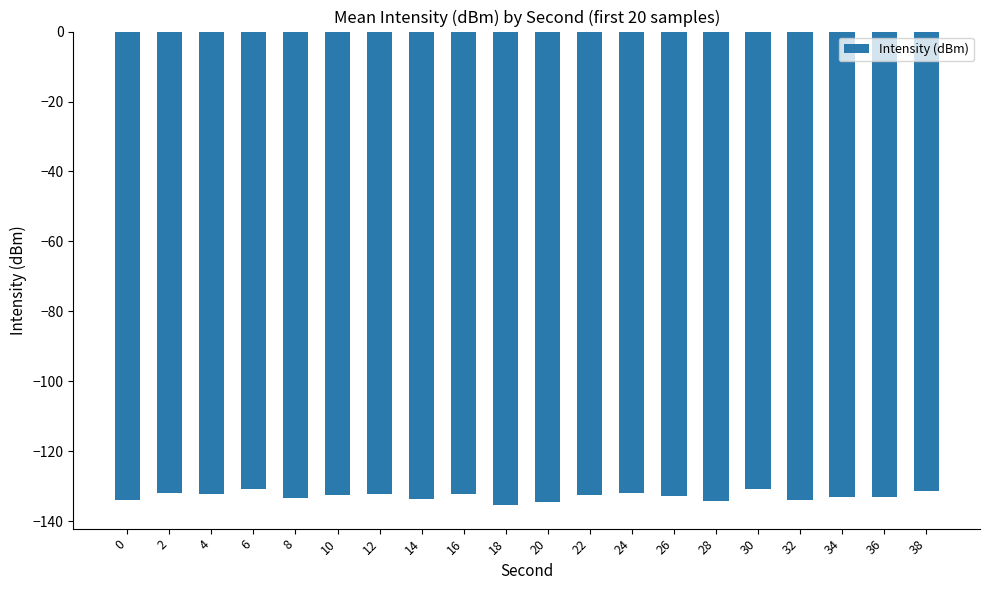

What is the smallest value displayed?

-135.3